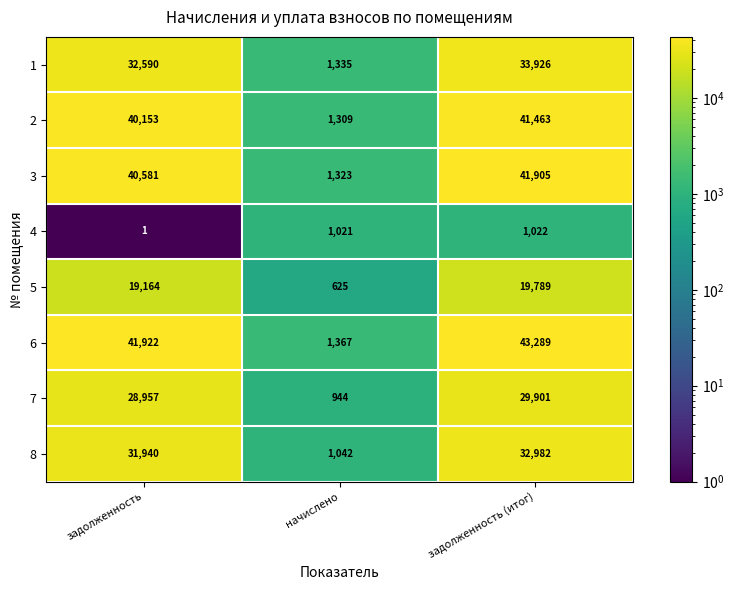

List the series in order of their peak value, highest first.

6, 3, 2, 1, 8, 7, 5, 4